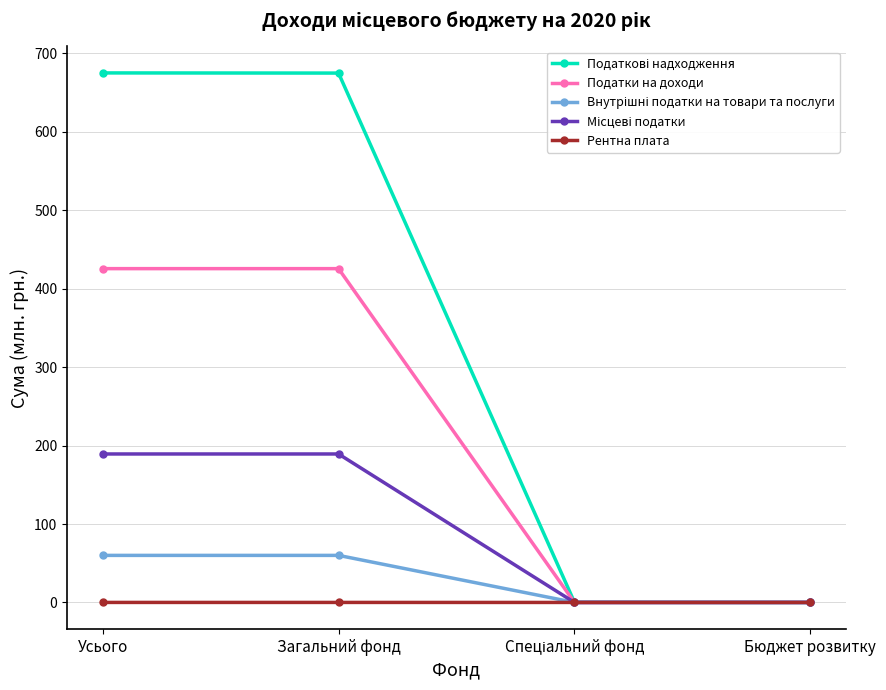

True or false: Рентна плата has more than 1 interior local peaks.

False